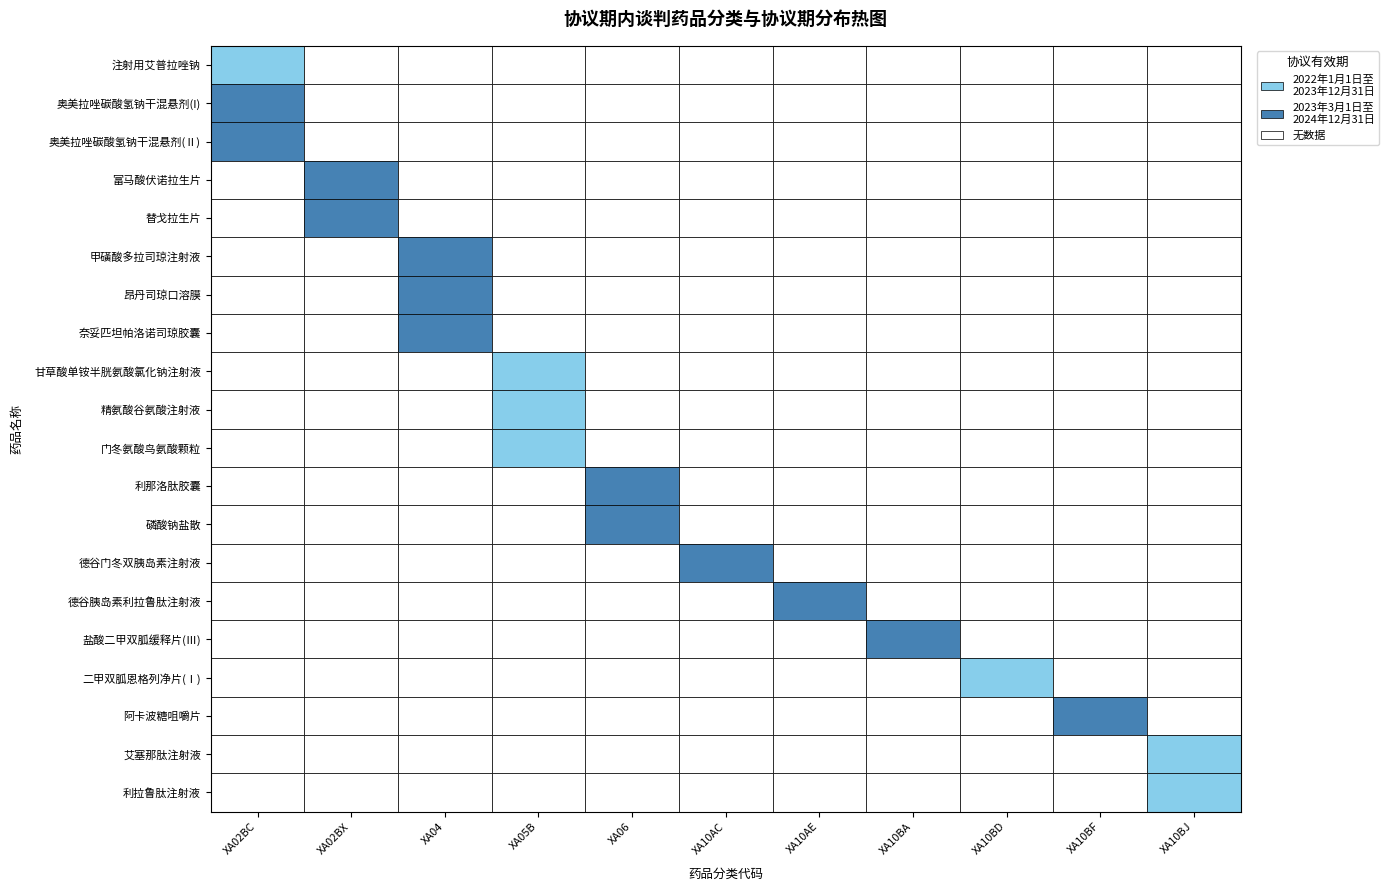

What is the spread (max minus min) of values at 16?

1